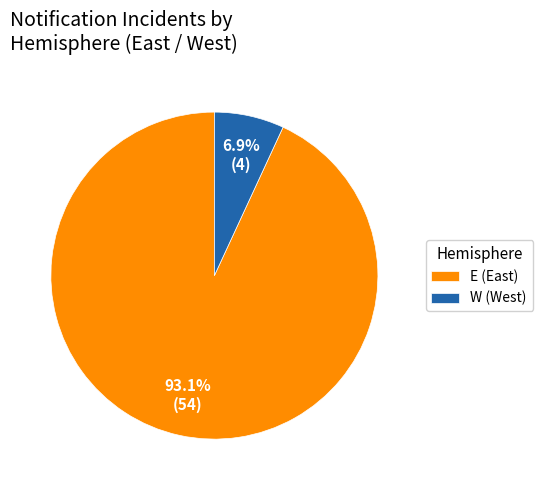

True or false: E accounts for 99% of the total.

False